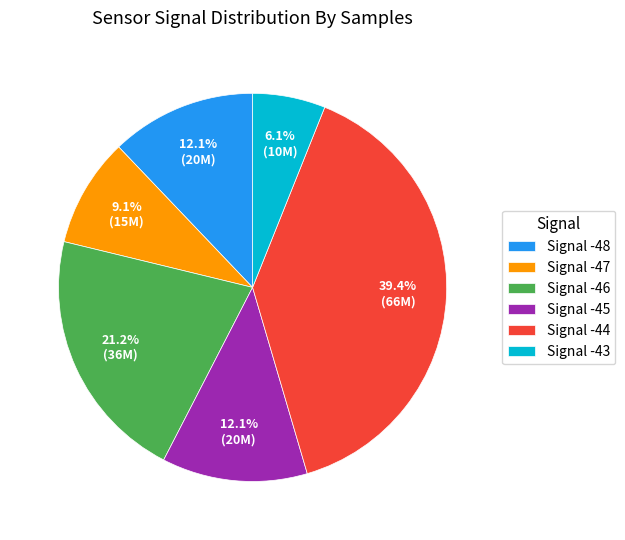

How many slices are in this pie chart?

6